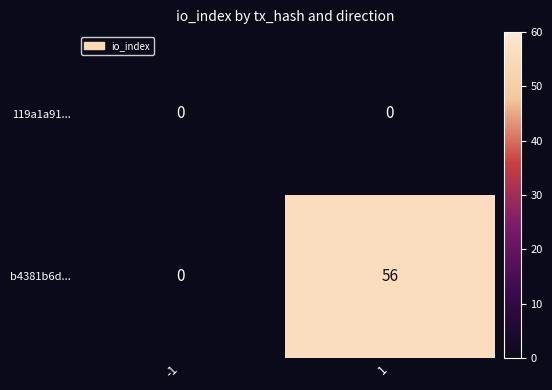

The value of b4381b6d... at 1 is 95. True or false?

False